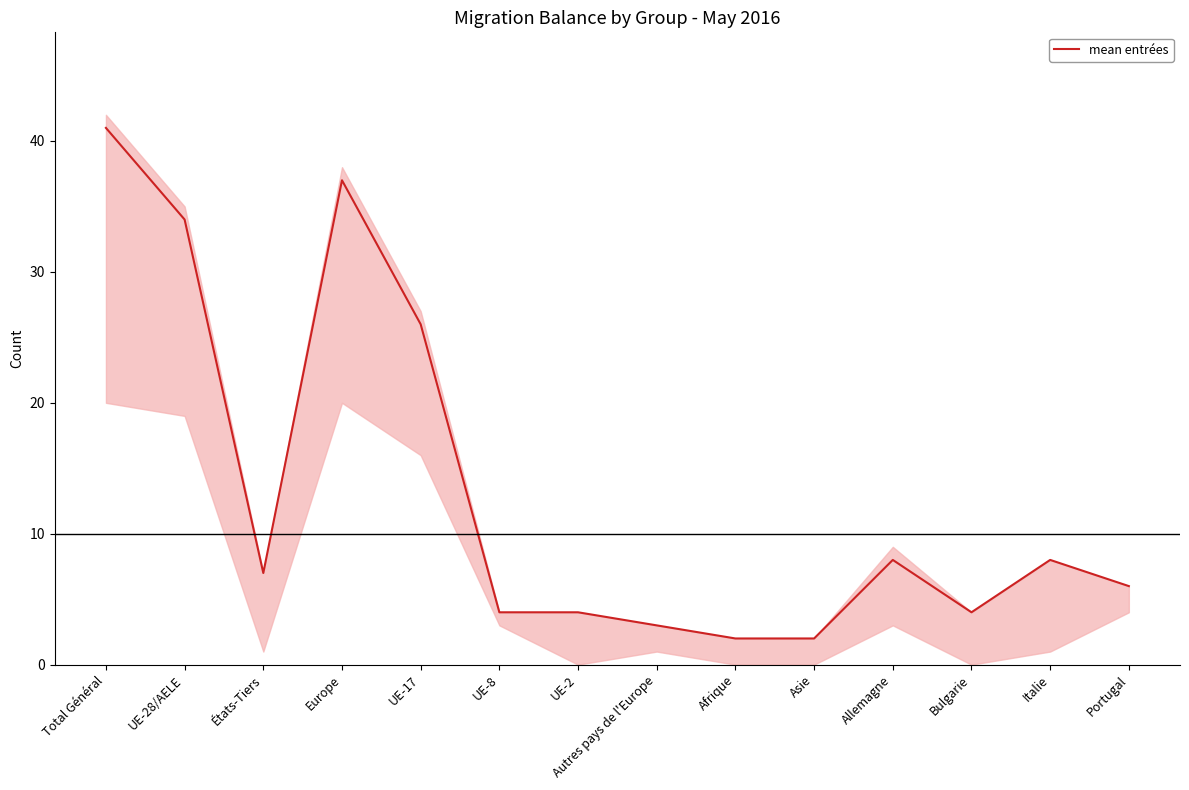

Where is the first local minimum?

États-Tiers